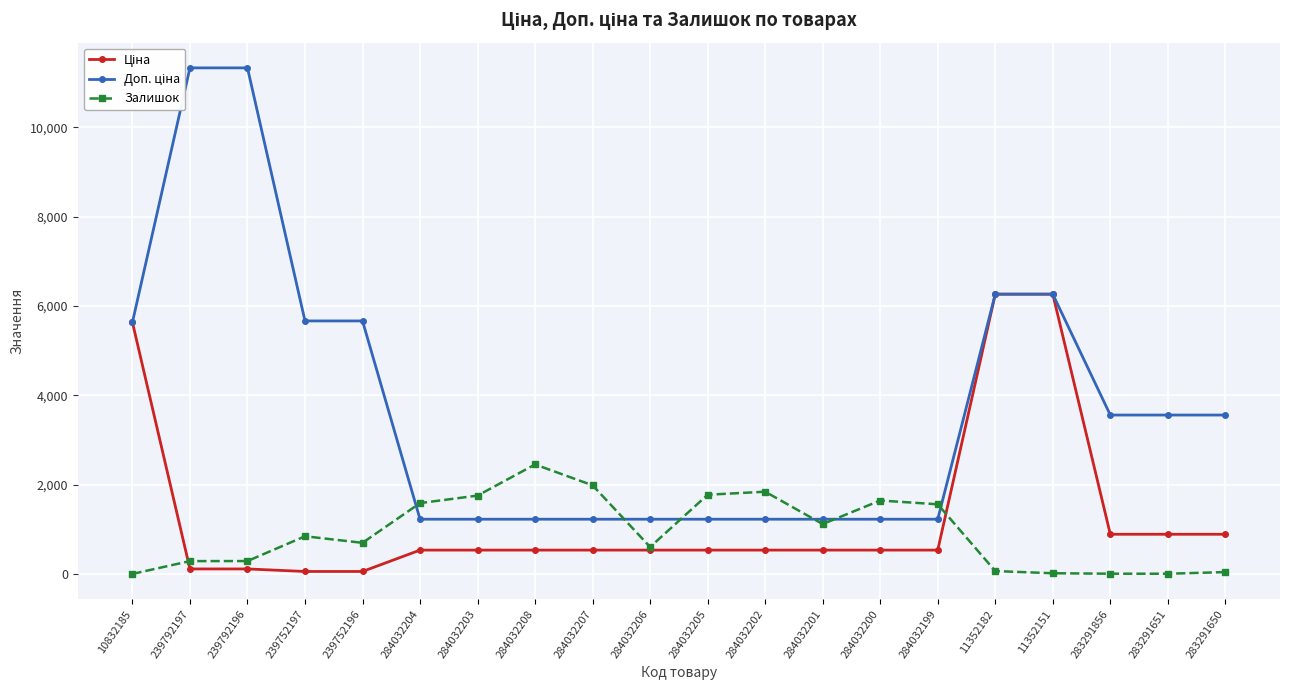

How many series are shown in this chart?

3